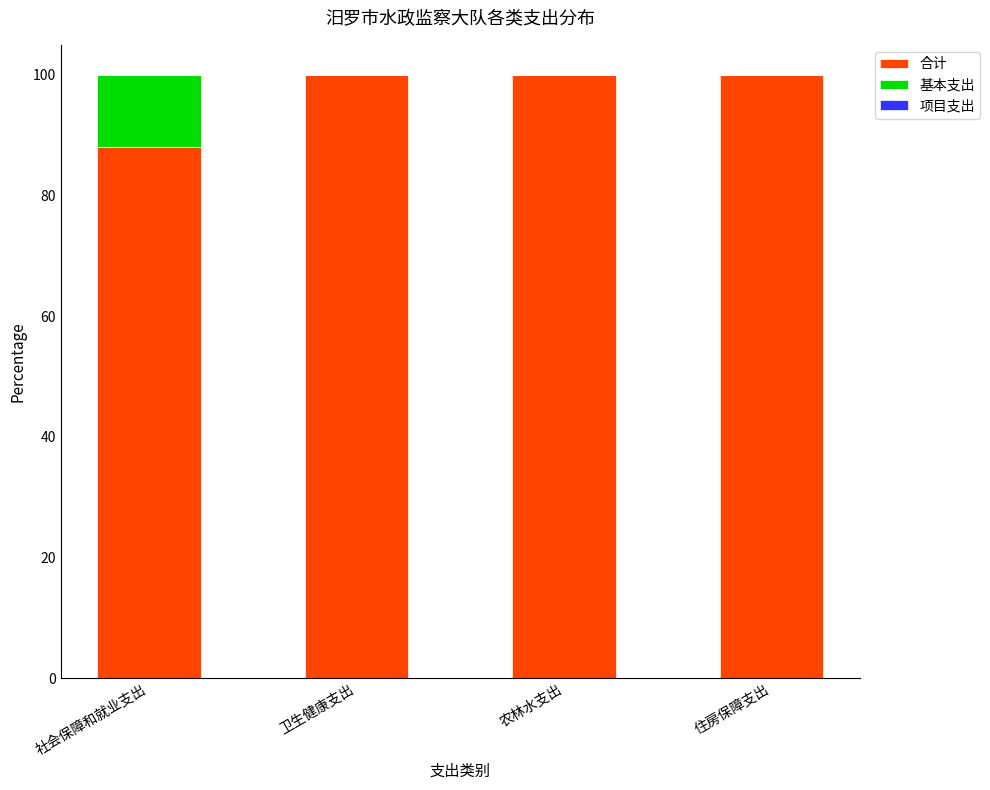

What is the sum of all 合计 values?

388.1